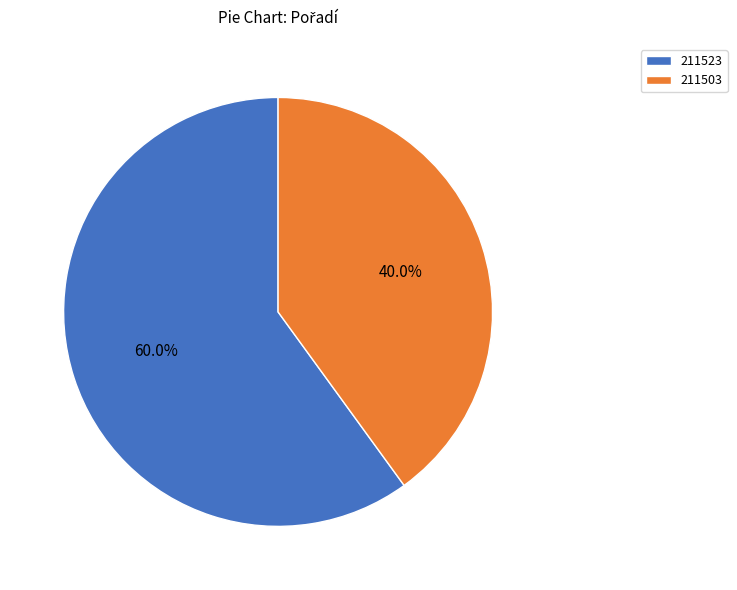

Between 211523 and 211503, which is larger?

211523